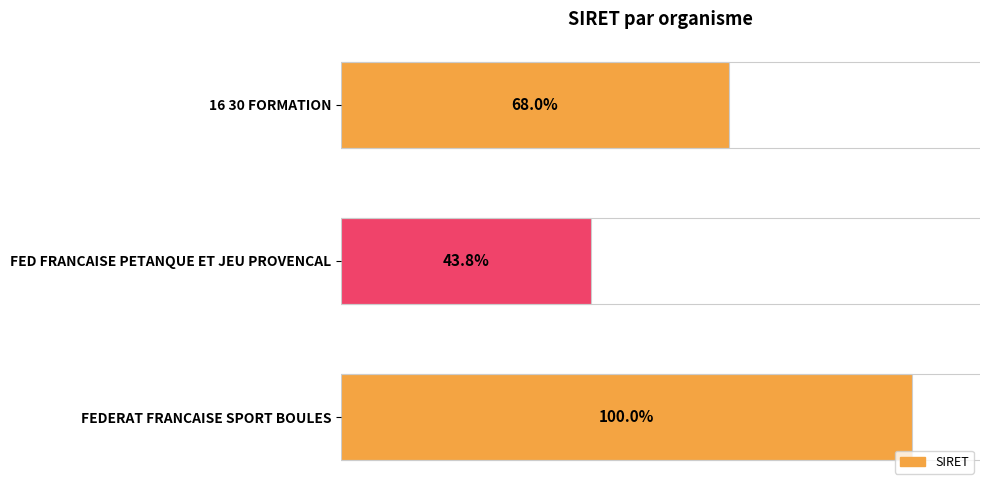

Are the bars horizontal?

Yes